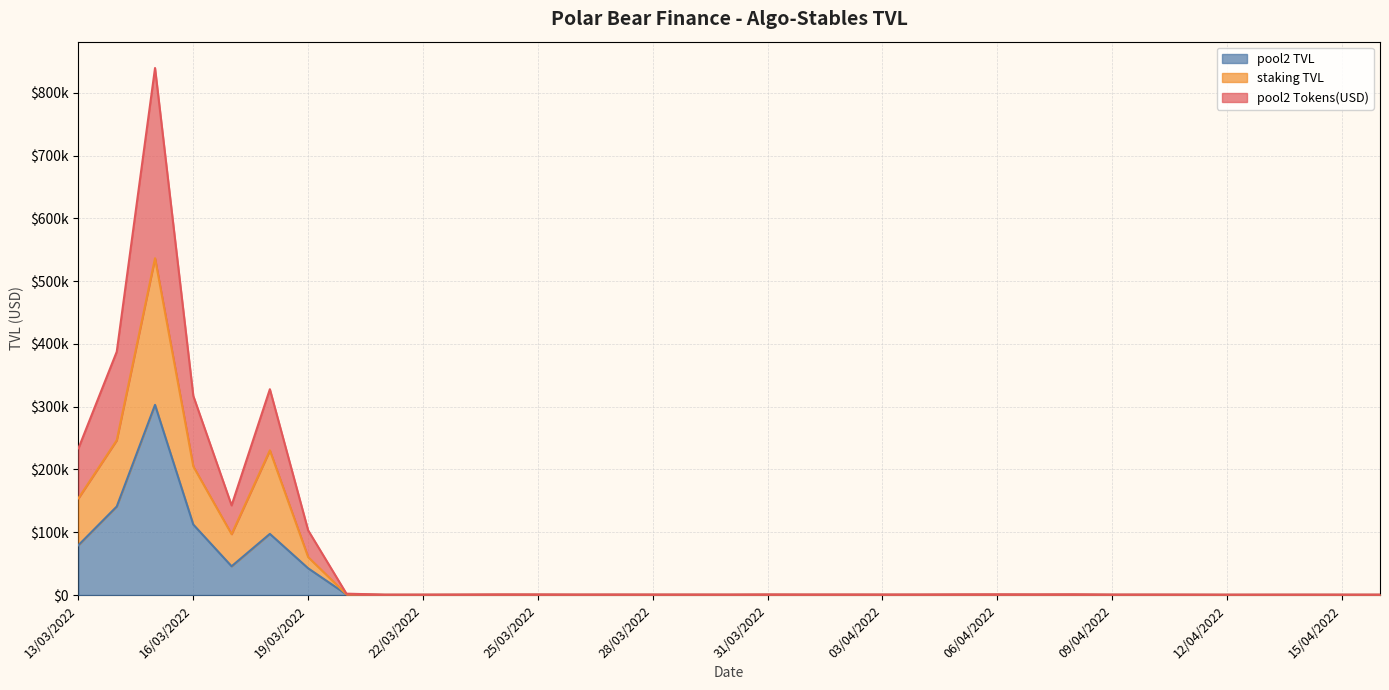

True or false: avalanche-pool2 TVL has more than 0 interior local peaks.

True